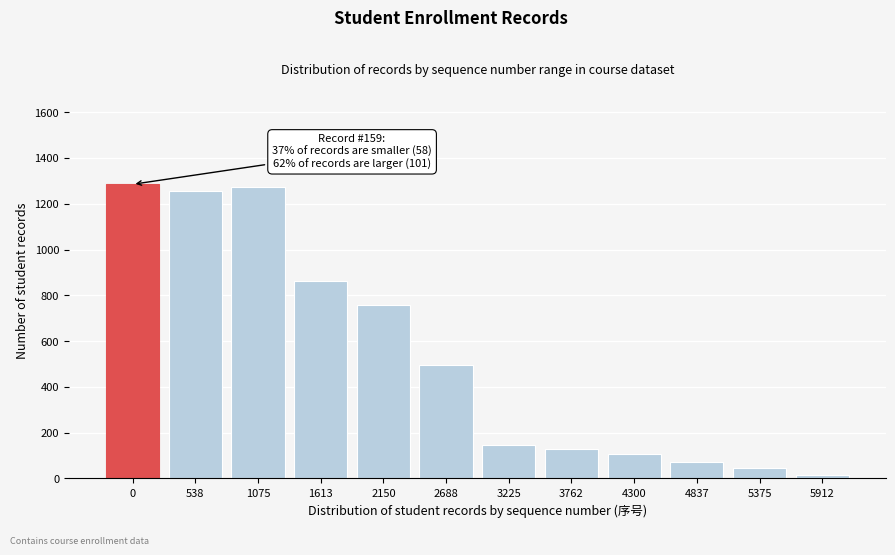

Reading left to right, transcribe all the data shown in this chart.

0=1285	538=1255	1075=1273	1613=864	2150=759	2688=496	3225=146	3762=128	4300=105	4837=70	5375=46	5912=17